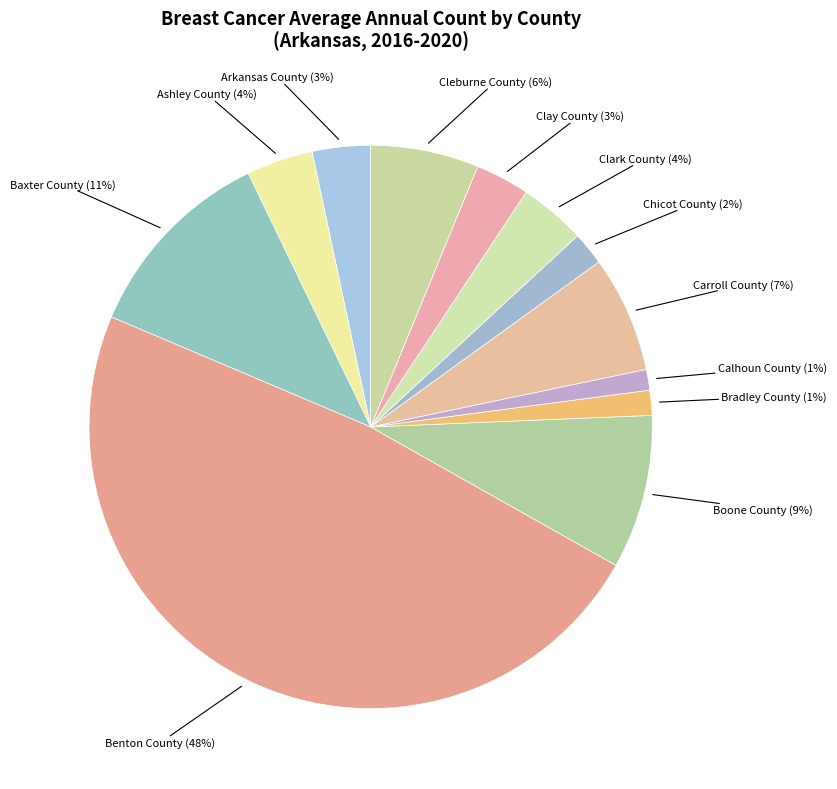

Between Carroll County and Calhoun County, which is larger?

Carroll County